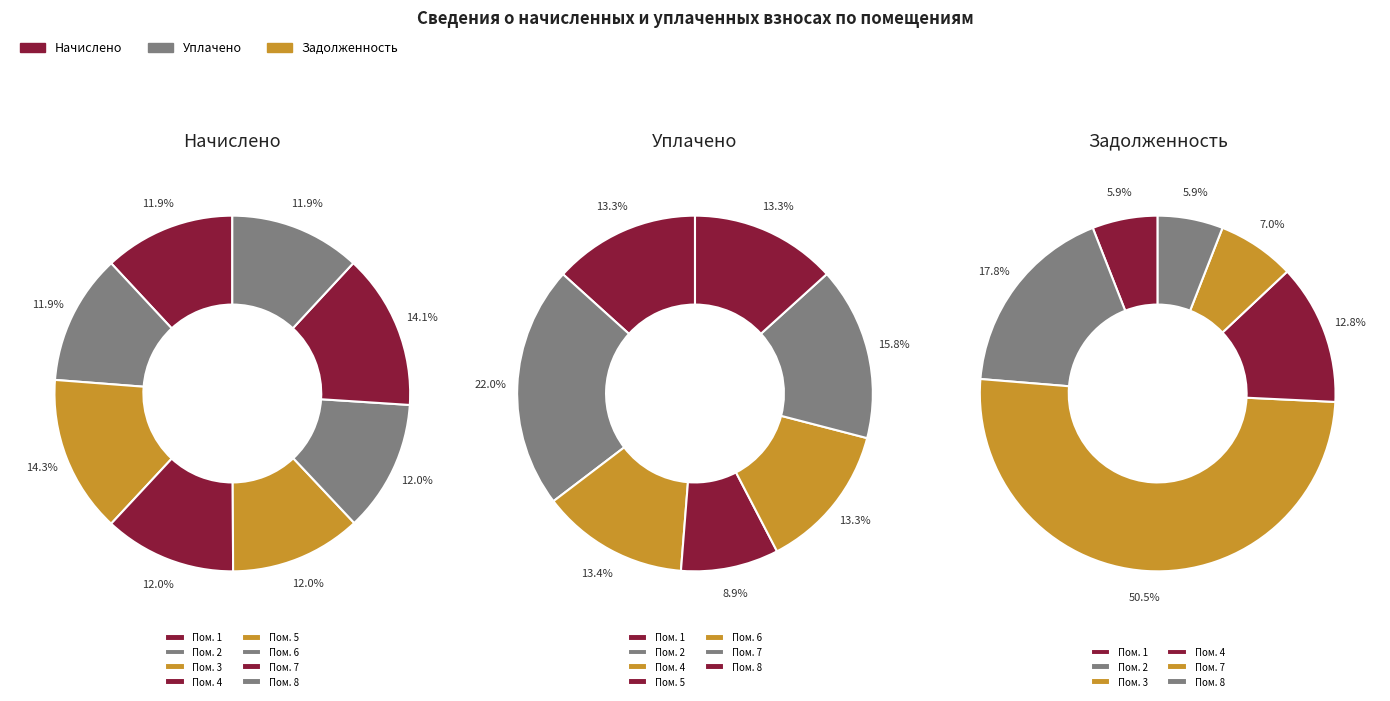

How many slices are in this pie chart?

8